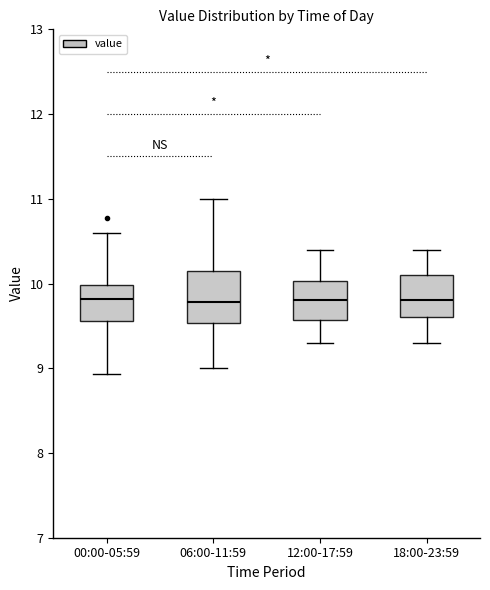

Where does the median line of the box for 18:00-23:59 sit on the y-axis? The values are not printed on the chart, so give them approximately, as read against the axis.

9.8